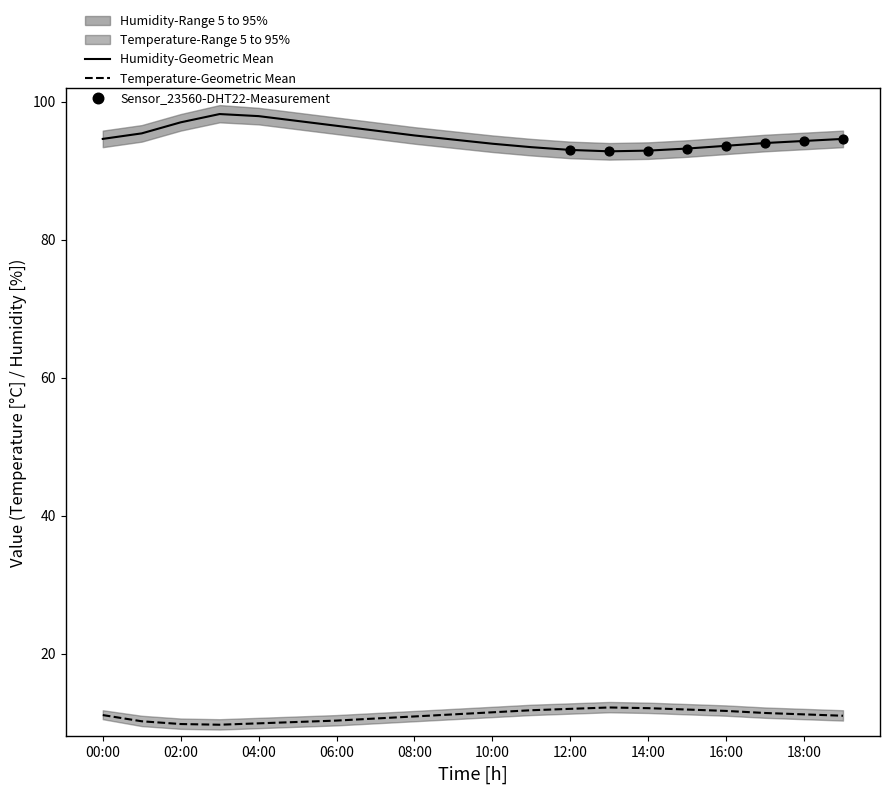

At how many categories does at least one series exceed 66?

20